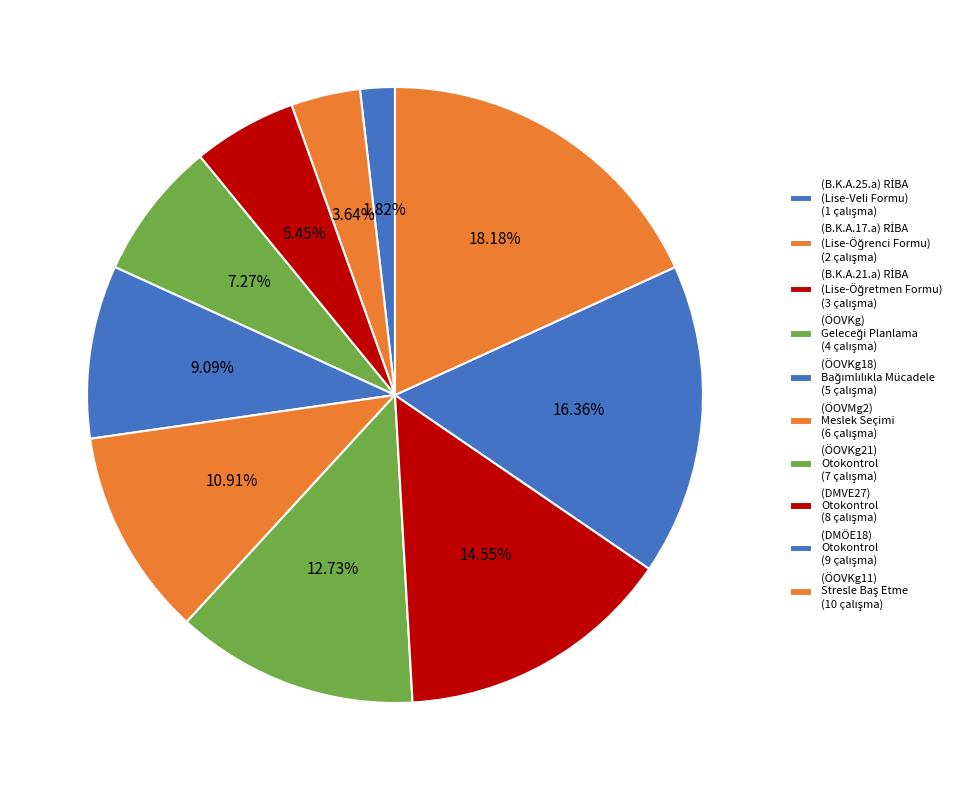

How many segments does this pie chart have?

10